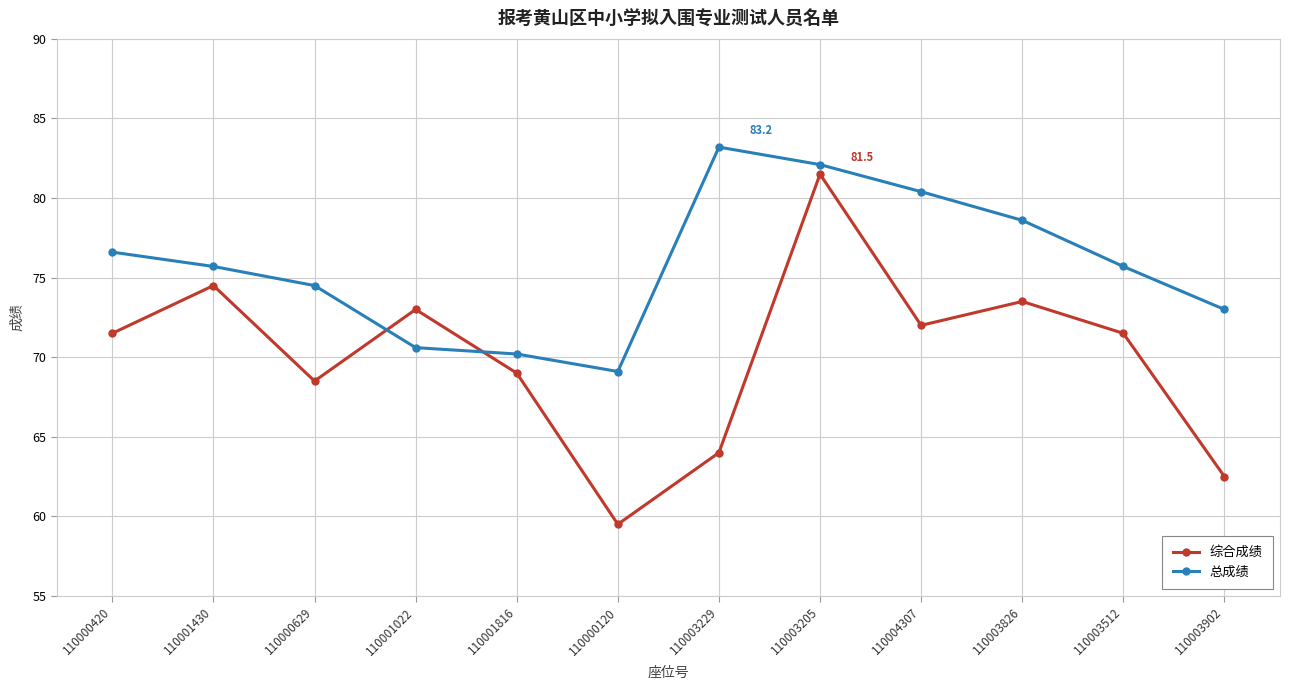

True or false: 总成绩 and 综合成绩 cross at least once.

True